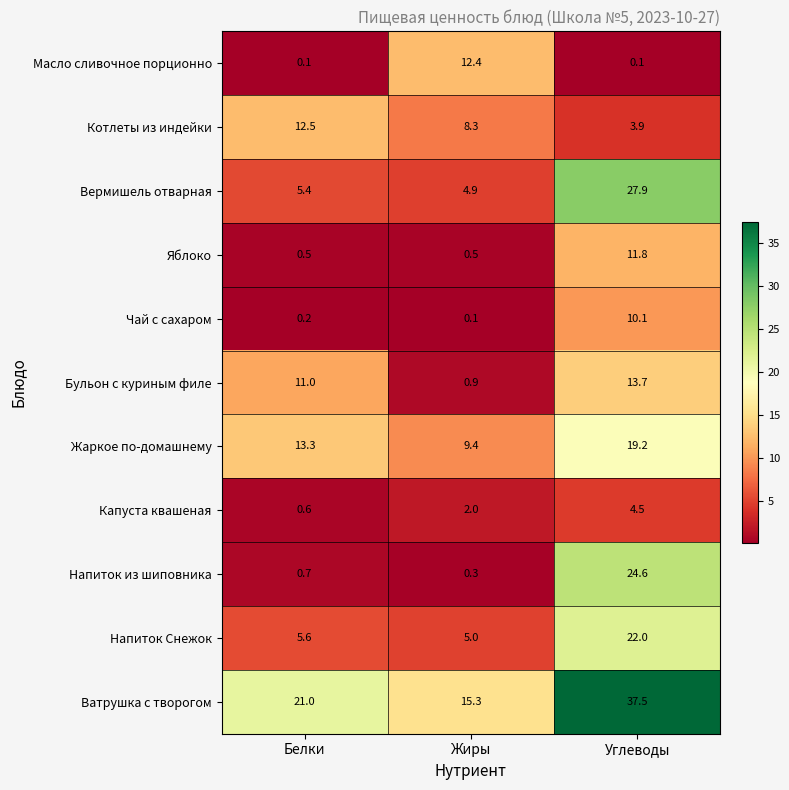

What is the difference between the maximum and minimum values in the Масло сливочное порционно series?

12.3